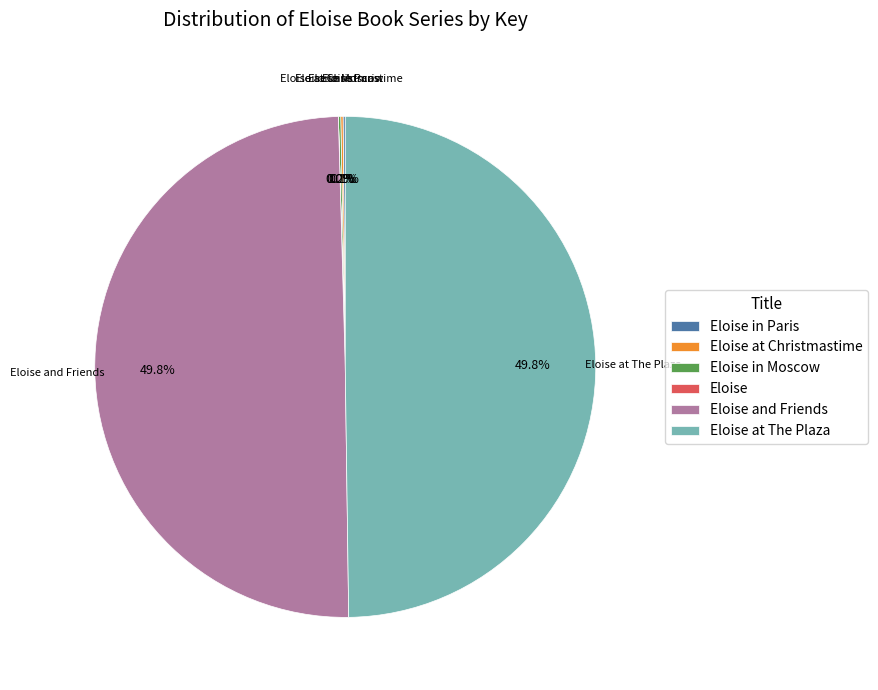

To the nearest percent, what portion does Eloise and Friends represent?

50%